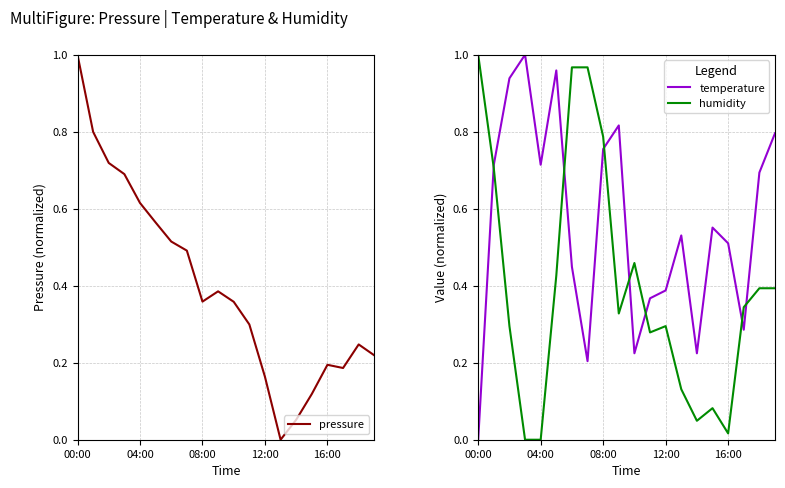

List the series in order of their peak value, highest first.

pressure, temperature, humidity